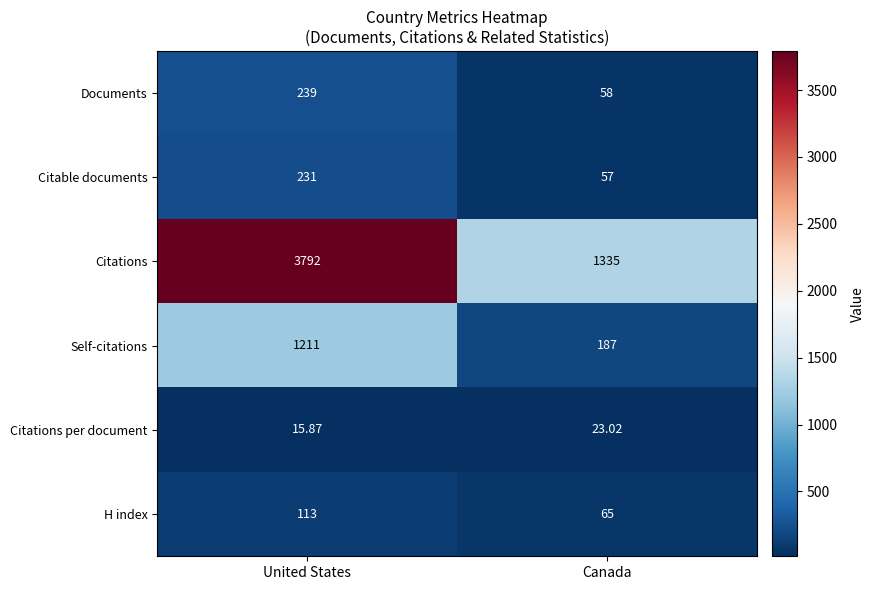

Which series has the largest total across all categories?

Citations